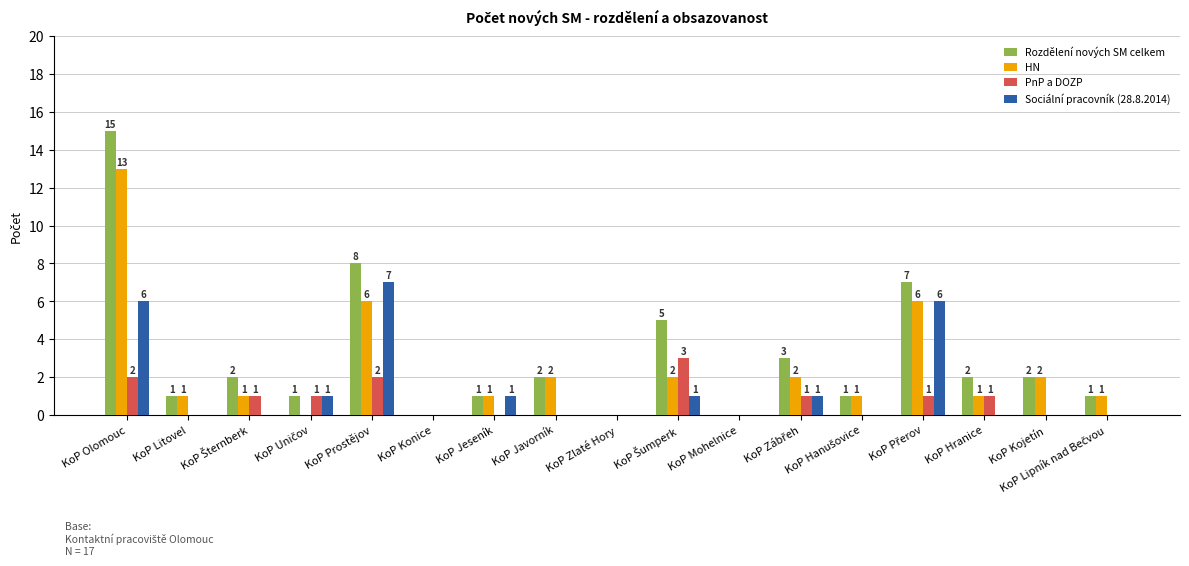

Which series has the largest total across all categories?

Rozdělení nových SM celkem